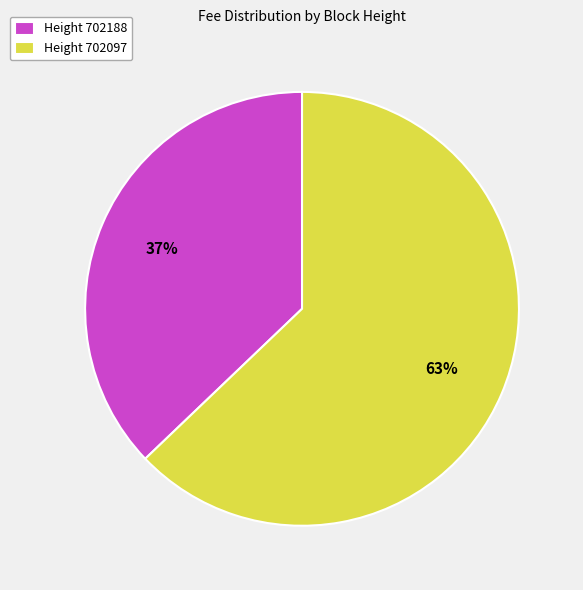

Is it true that Height 702097 is 53% of the pie?

False